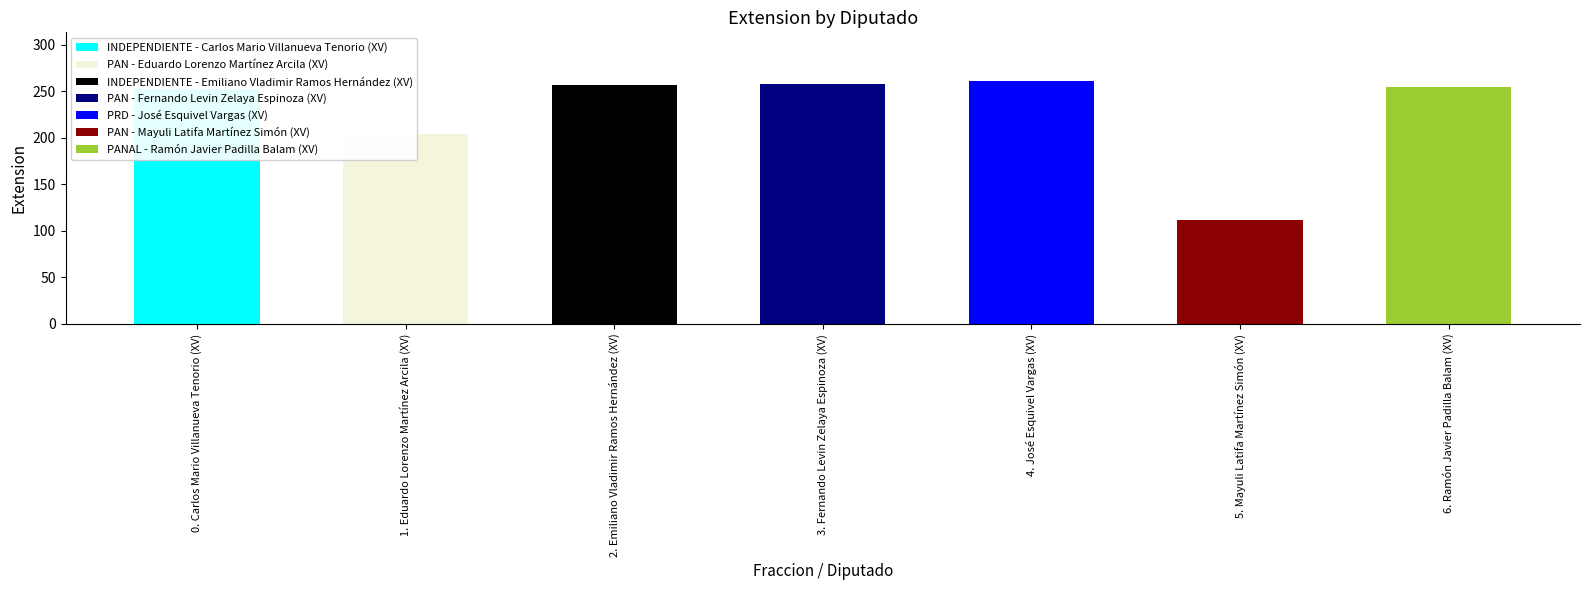

What is the average value?

228